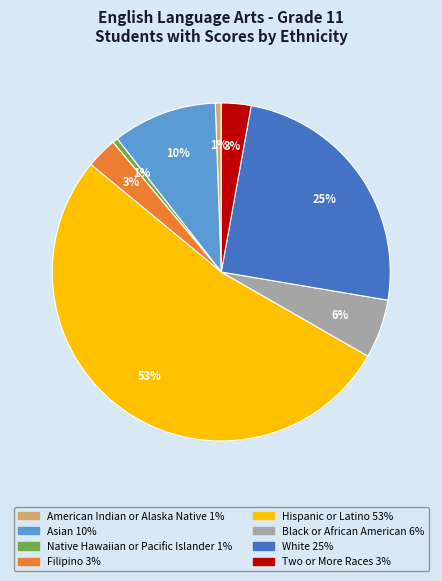

What is the largest slice in the pie chart?

Hispanic or Latino